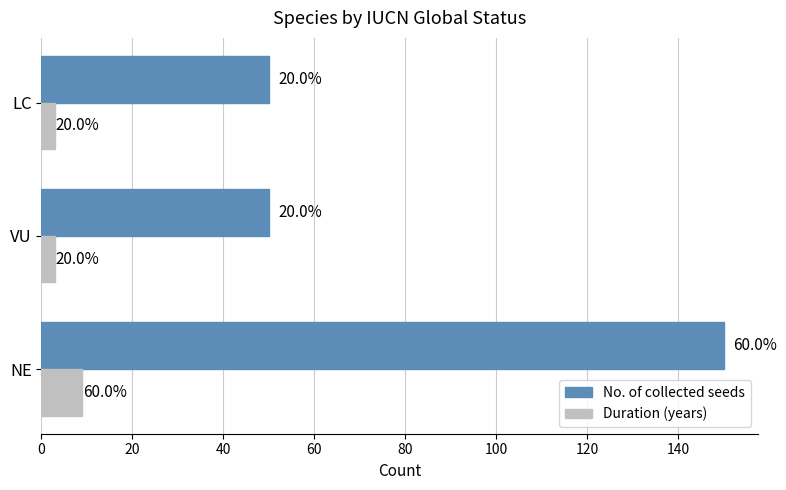

What are all the series names shown in the legend?

No. of collected seeds, Duration (years)